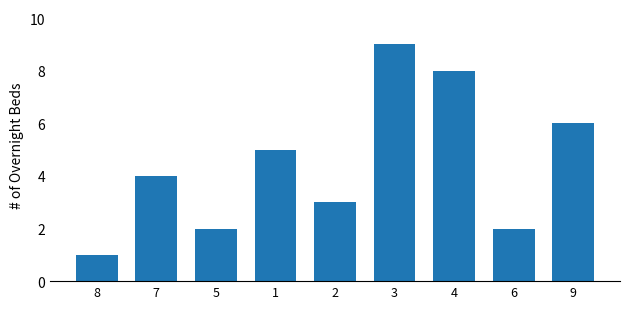

Reading right to left, extract all data points from this chart.

9=6	6=2	4=8	3=9	2=3	1=5	5=2	7=4	8=1